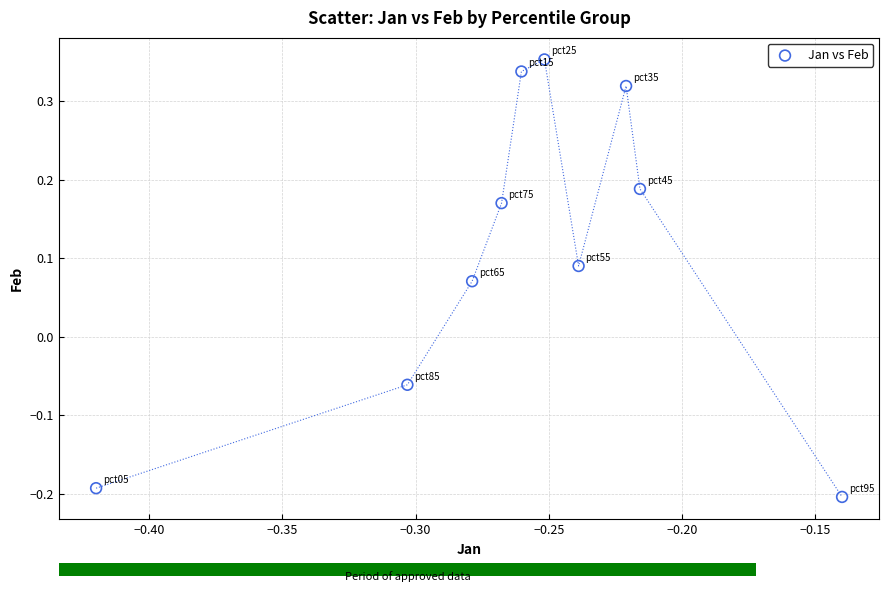

What is the range of Y values (max minus min)?

0.6